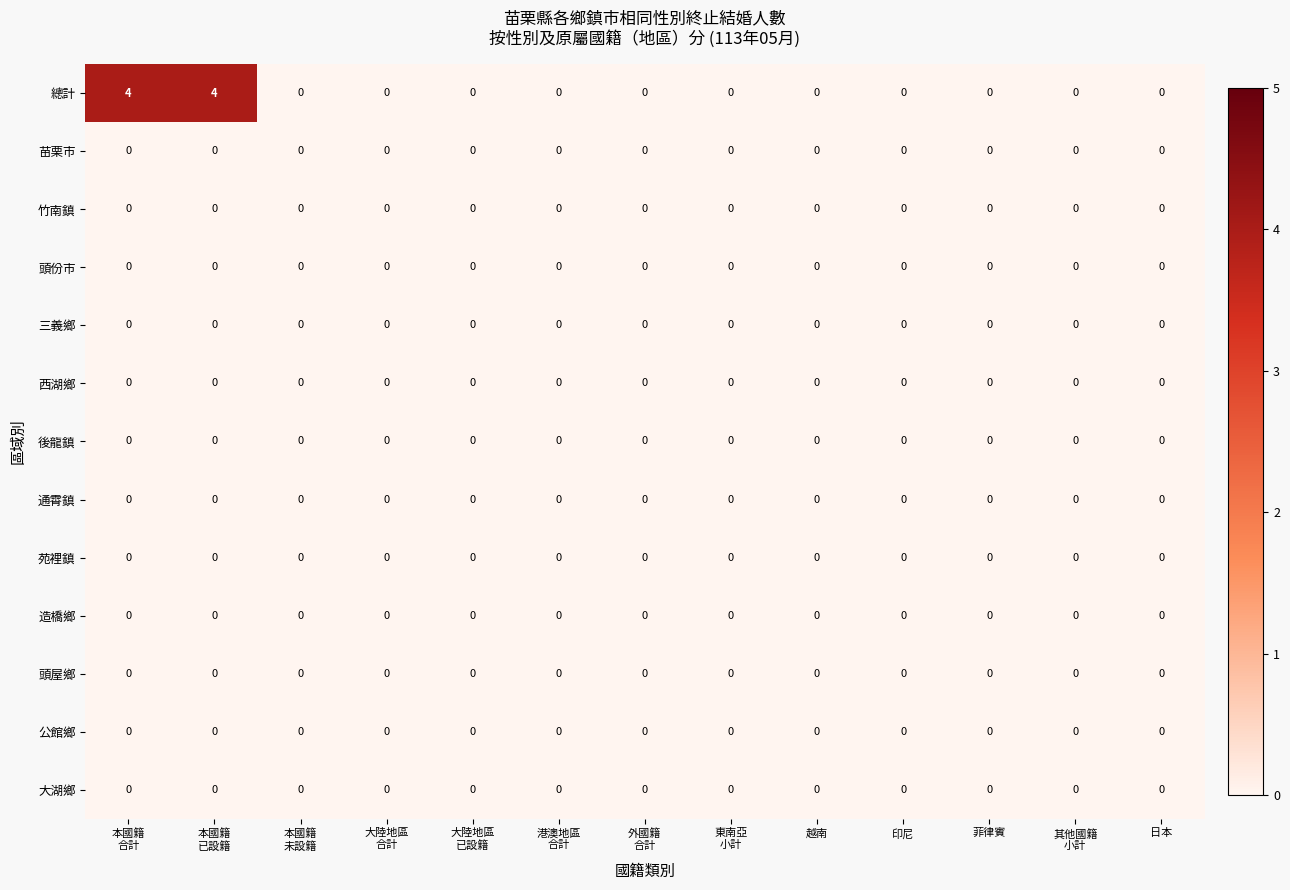

What is the difference between the second highest and minimum values in the 總計 series?

4